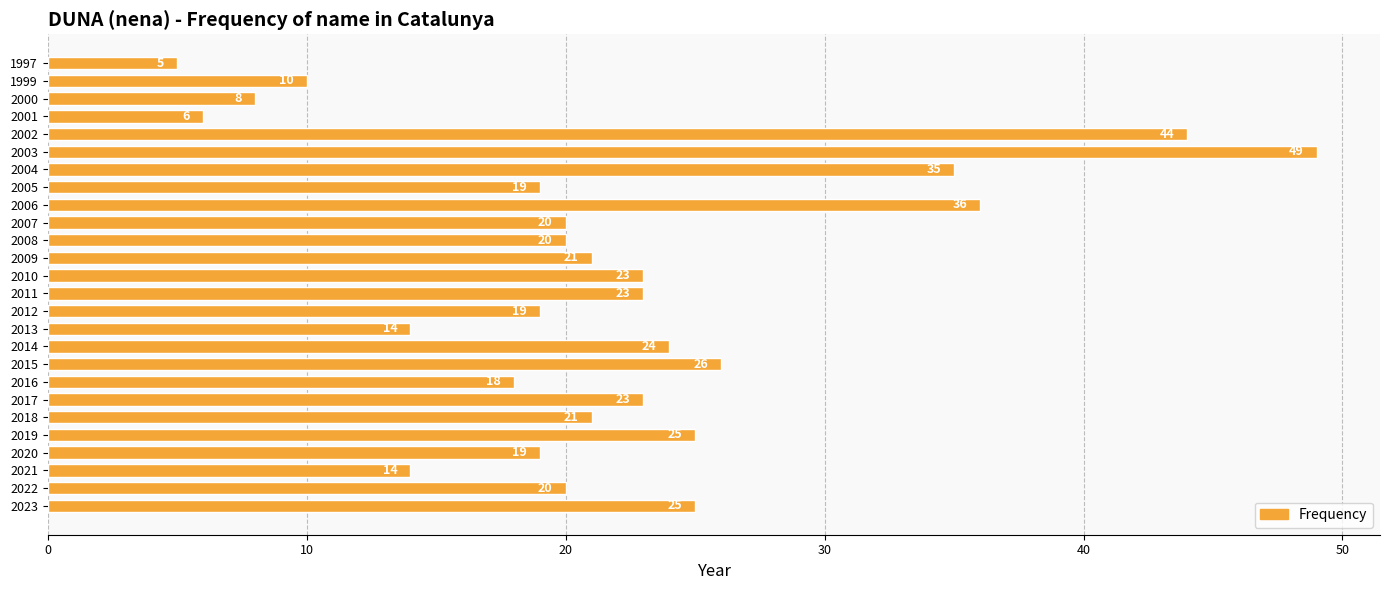

Reading bottom to top, transcribe all the data shown in this chart.

2023=25	2022=20	2021=14	2020=19	2019=25	2018=21	2017=23	2016=18	2015=26	2014=24	2013=14	2012=19	2011=23	2010=23	2009=21	2008=20	2007=20	2006=36	2005=19	2004=35	2003=49	2002=44	2001=6	2000=8	1999=10	1997=5